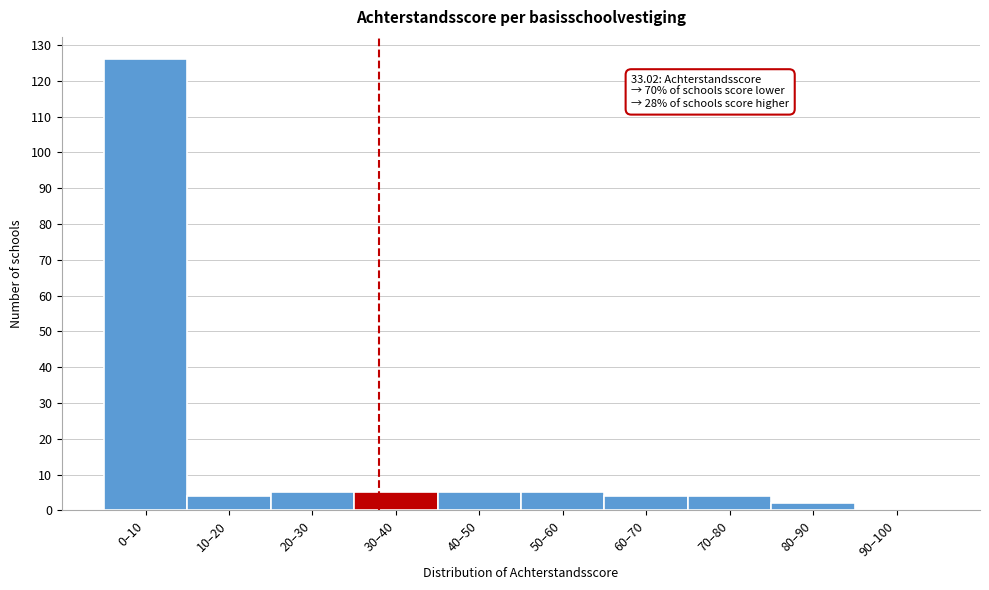

Reading left to right, list all the values displayed in this chart.

0–10=126	10–20=4	20–30=5	30–40=5	40–50=5	50–60=5	60–70=4	70–80=4	80–90=2	90–100=0